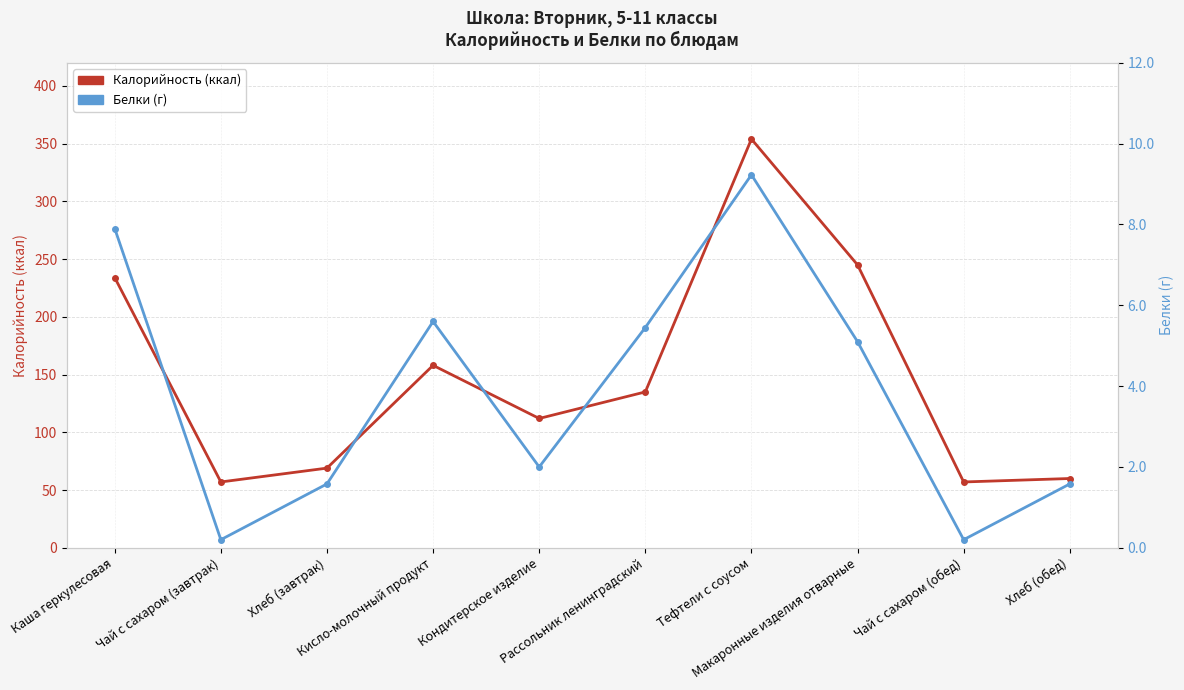

Rank the series by their average value, from lowest to highest.

Белки (г), Калорийность (ккал)